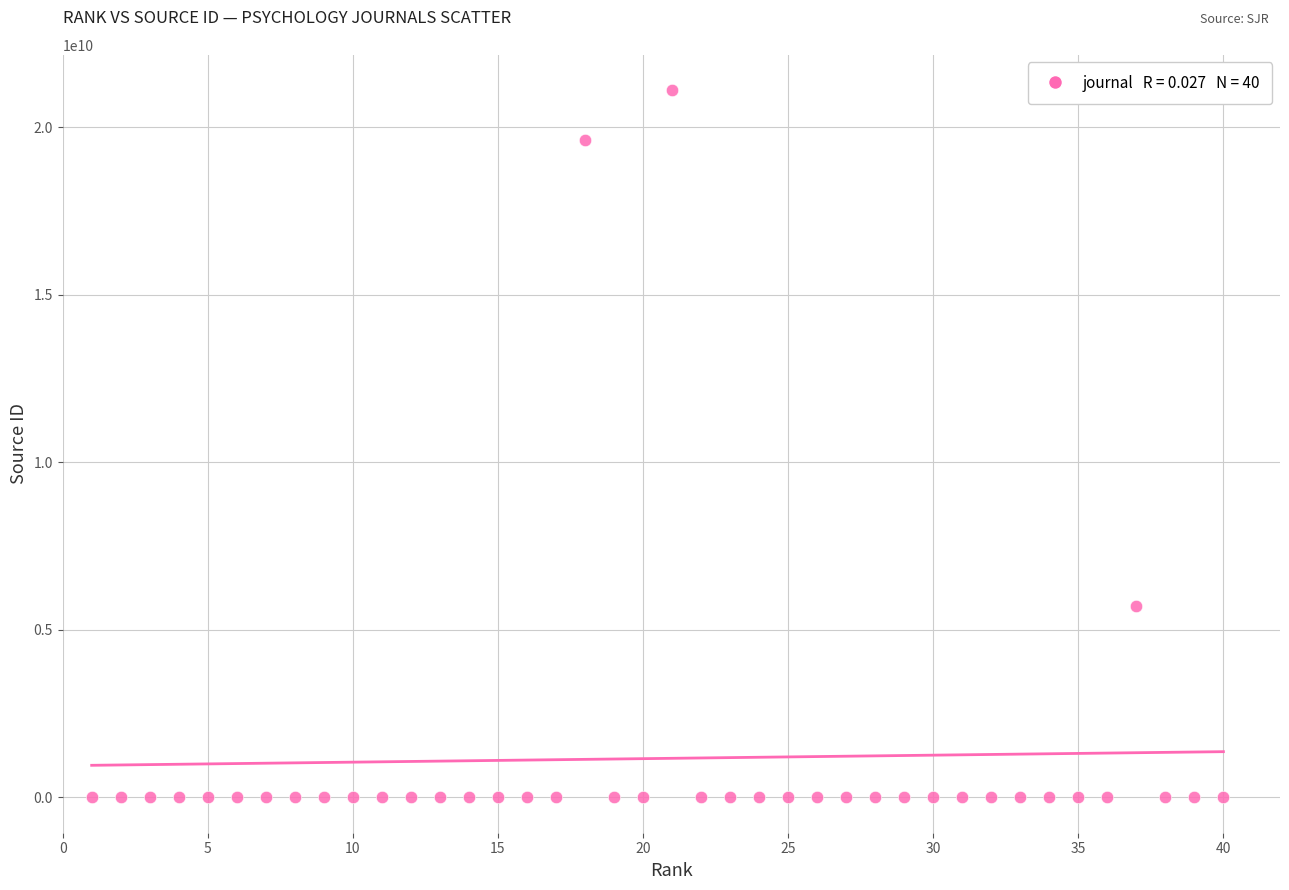

What is the range of Y values (max minus min)?

21101018085